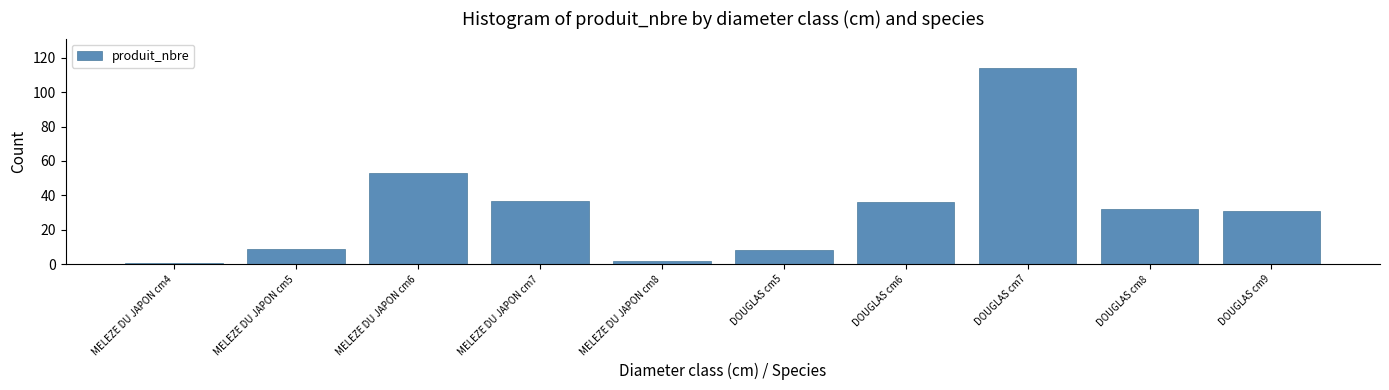

Where does the data first go above 32?

MELEZE DU JAPON cm6